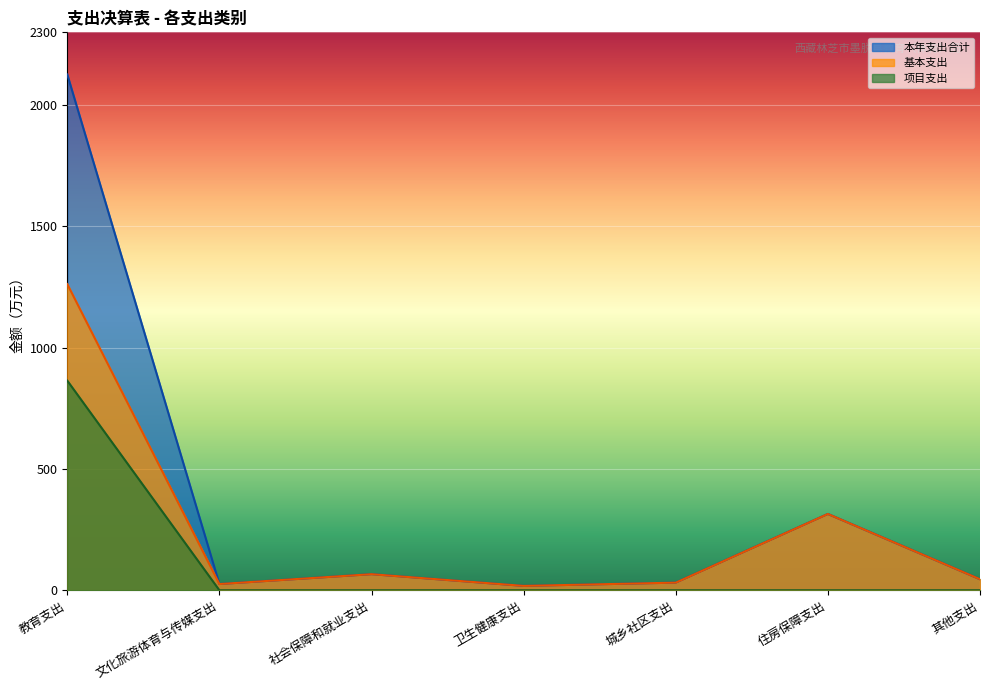

How many lines are shown in the chart?

3